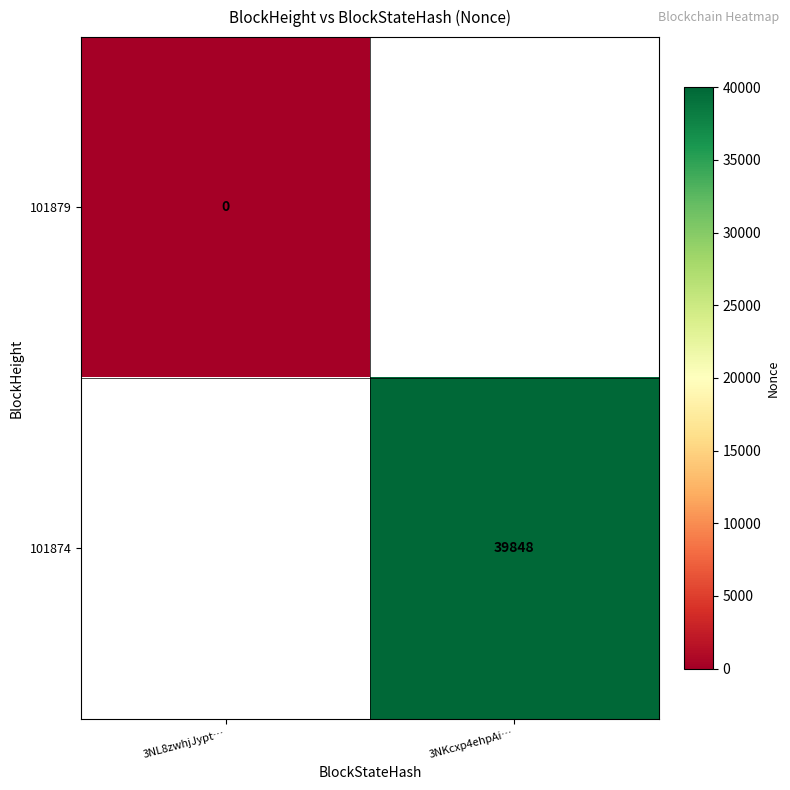

The 101874 series shows 54215 at 3NKcxp4ehpAi…. True or false?

False